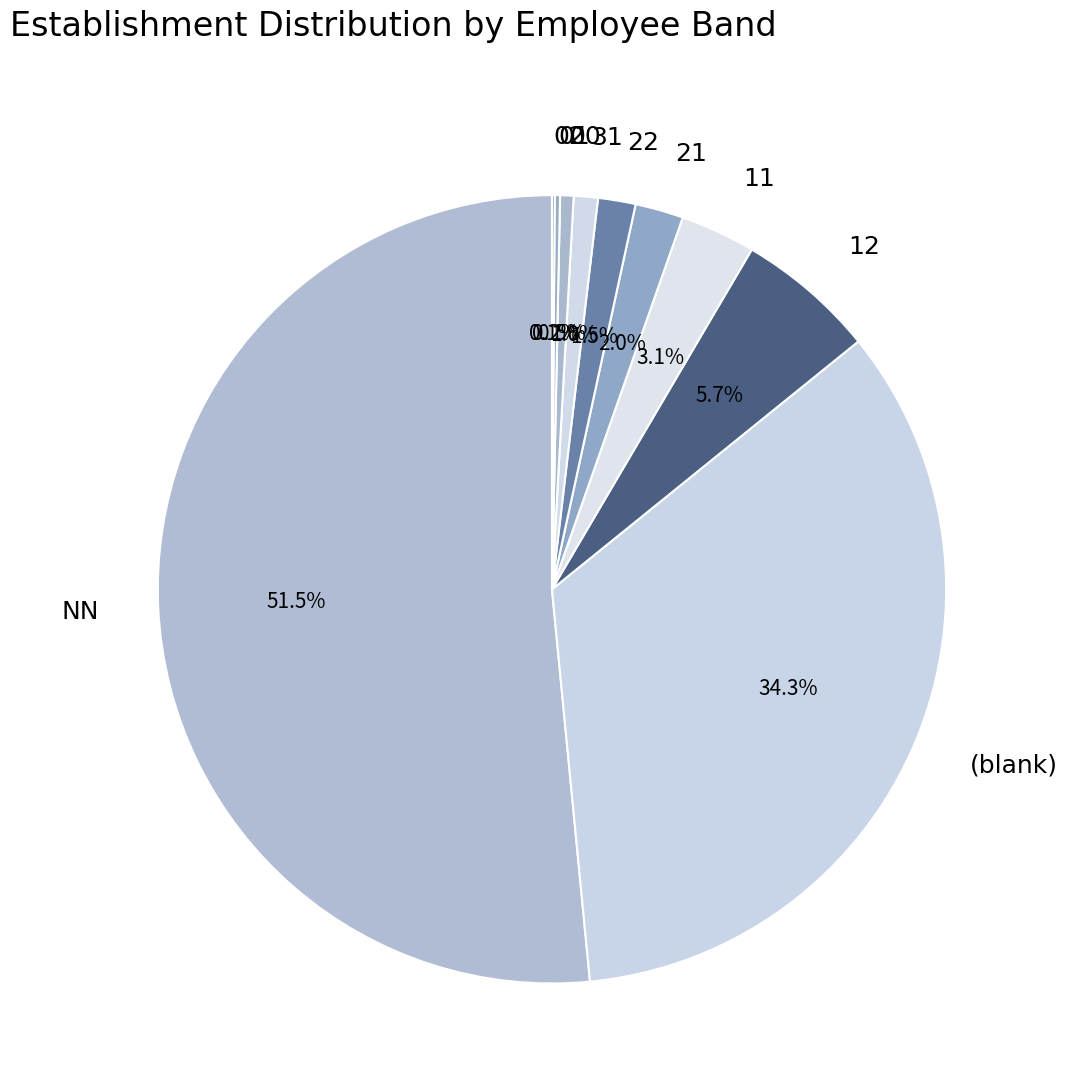

Which has a higher value, 21 or NN?

NN